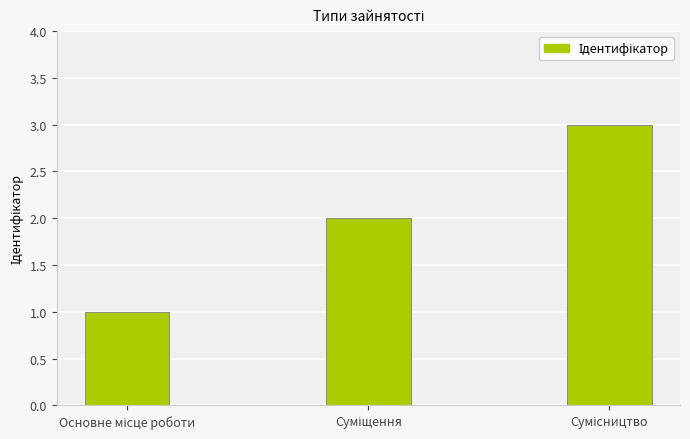

What is the maximum value shown in the chart?

3